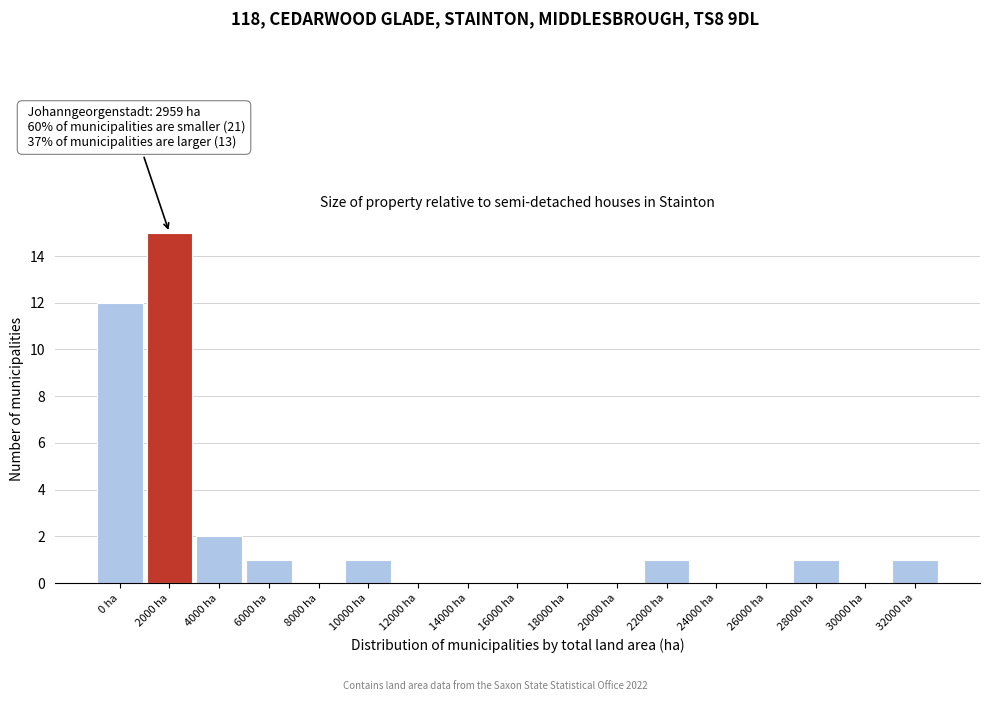

Reading left to right, what are all the values shown in this chart?

0 ha=12	2000 ha=15	4000 ha=2	6000 ha=1	8000 ha=0	10000 ha=1	12000 ha=0	14000 ha=0	16000 ha=0	18000 ha=0	20000 ha=0	22000 ha=1	24000 ha=0	26000 ha=0	28000 ha=1	30000 ha=0	32000 ha=1